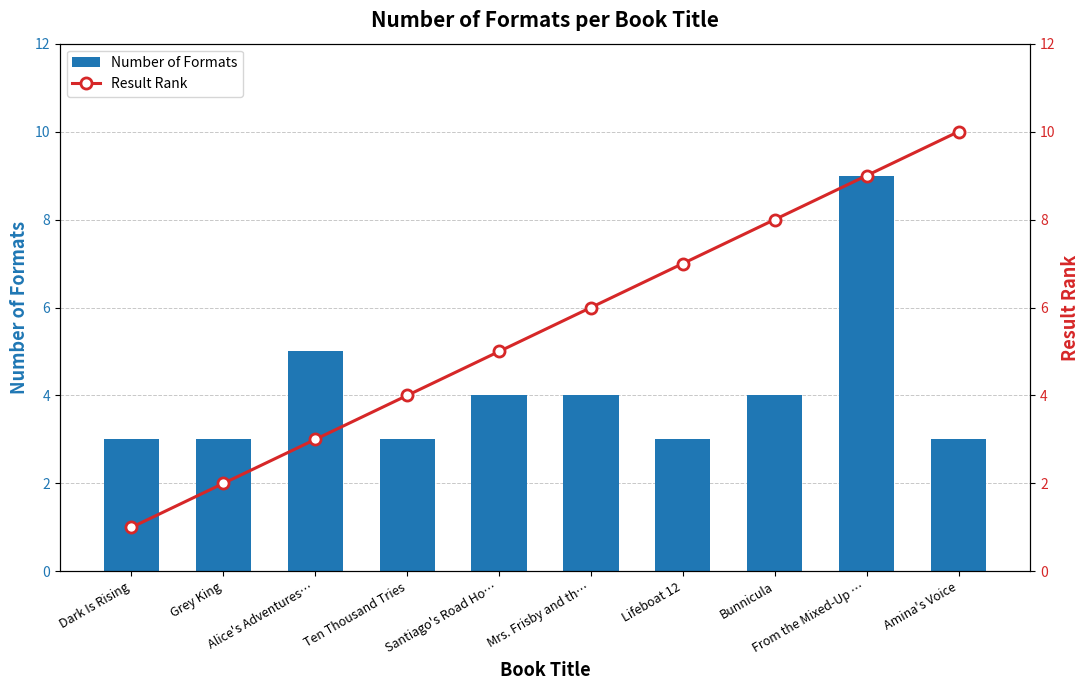

What is the highest value of the Number of Formats series?

9